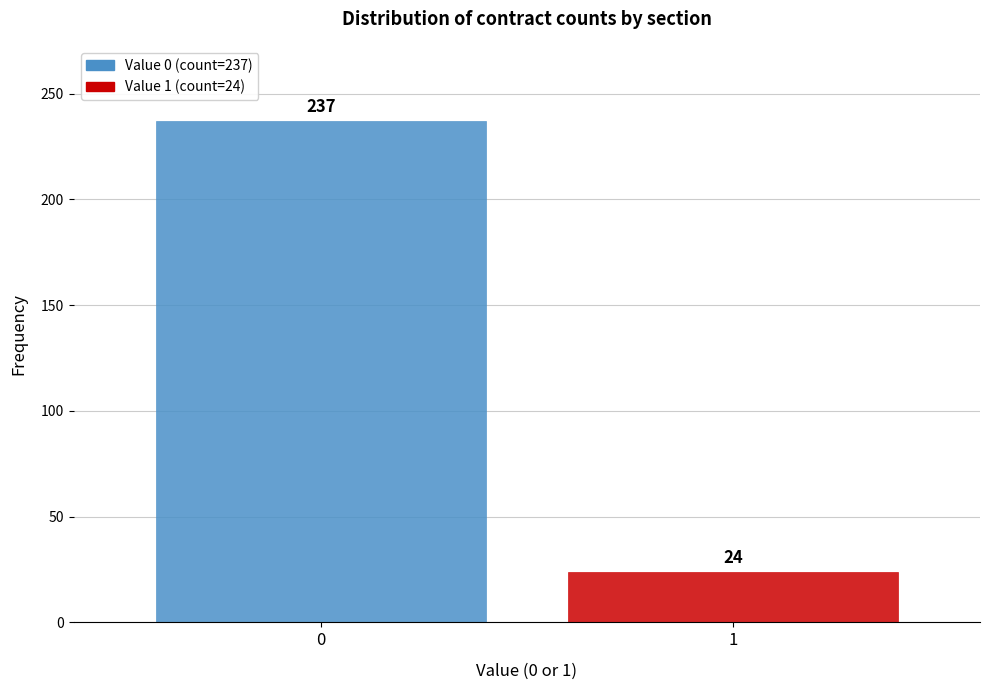

Reading left to right, transcribe all the data shown in this chart.

237	24